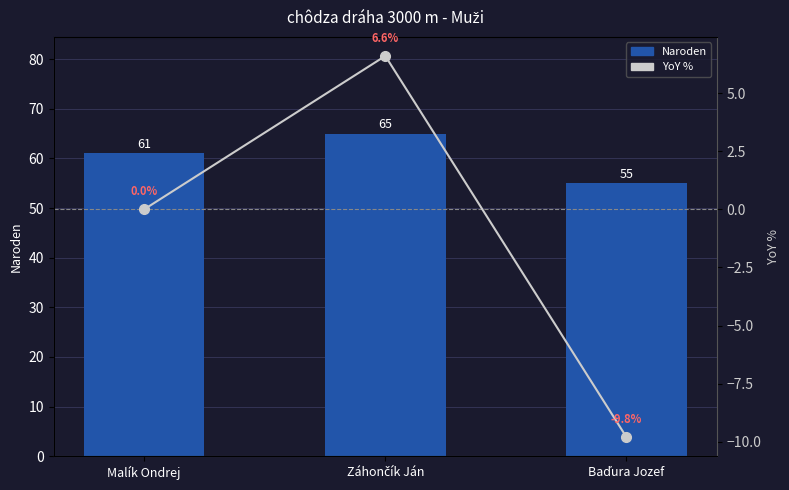

At which category does the chart reach its peak across all series?

Záhončík Ján